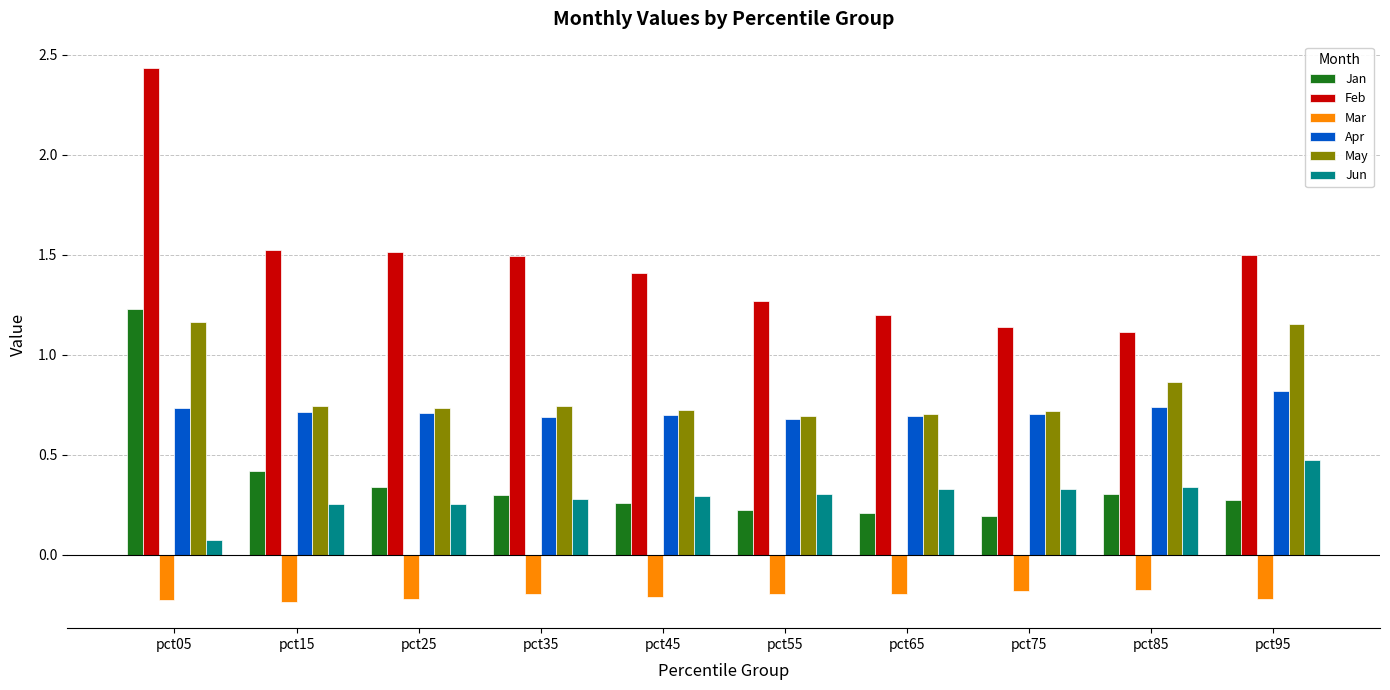

What is the sum of the Apr values at pct25 and pct15?

1.4